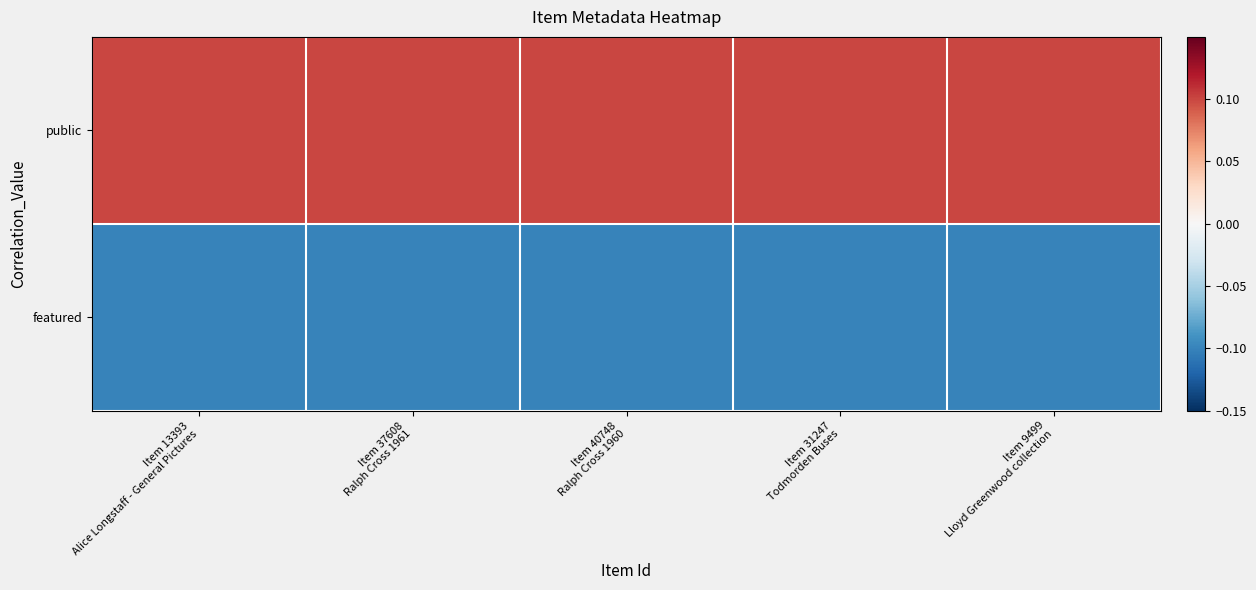

What is the spread (max minus min) of values at Item 37608
Ralph Cross 1961?

0.2